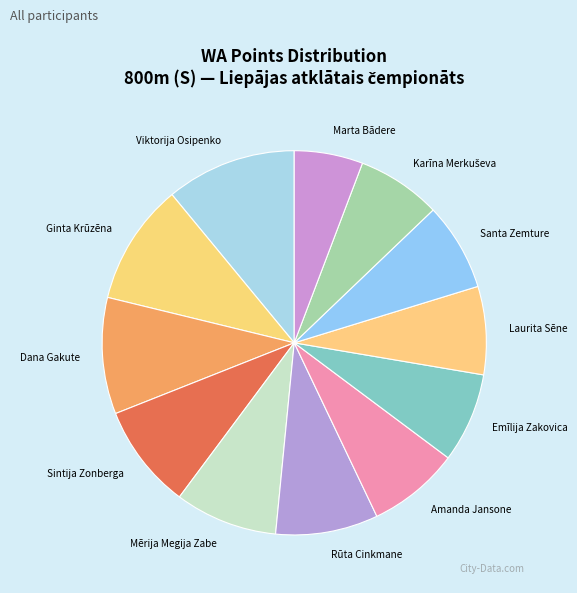

Is Mērija Megija Zabe the majority of the pie?

No